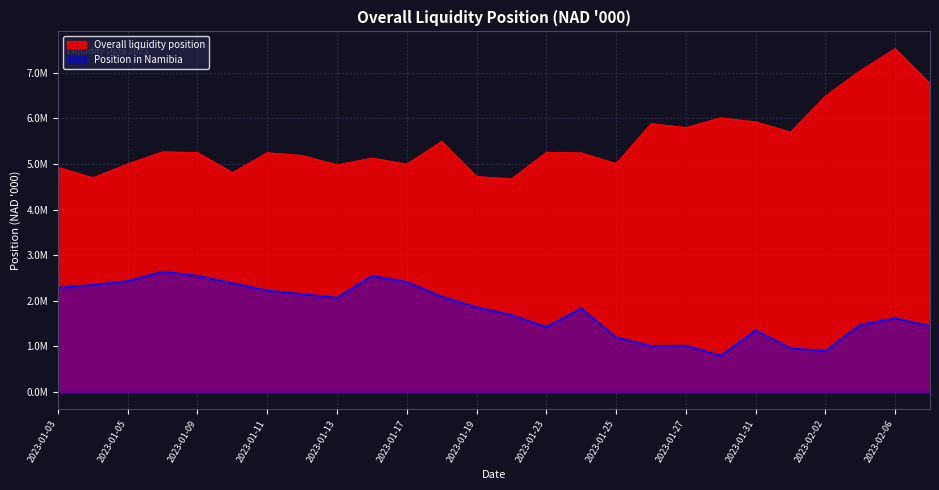

True or false: Overall liquidity position and Position in Namibia intersect in this chart.

False